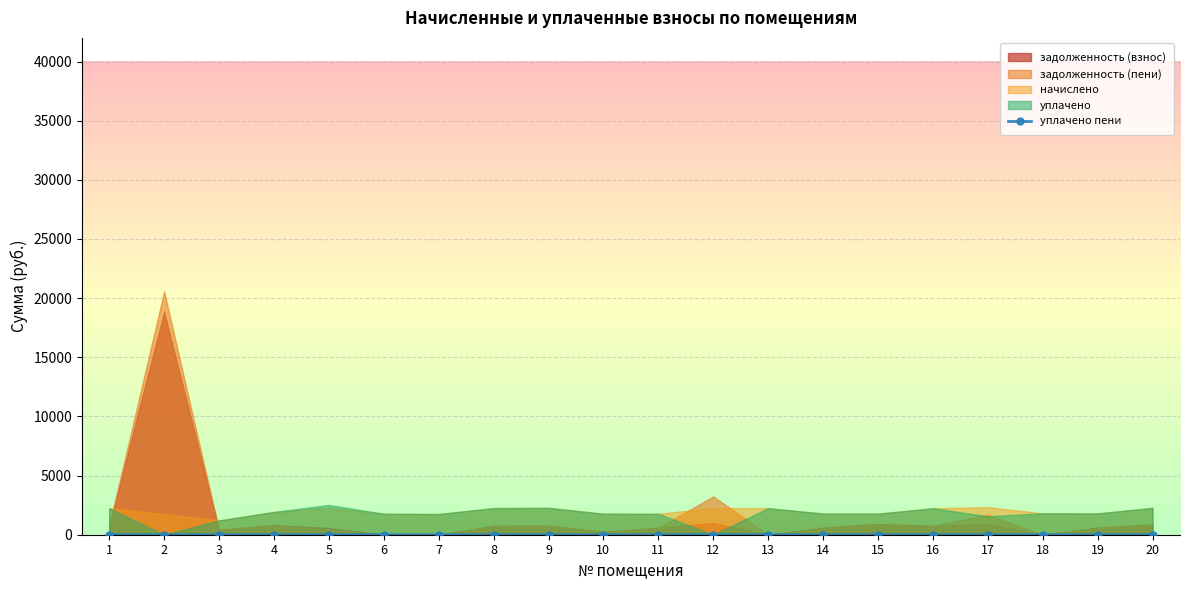

Does the chart display data point markers on the line(s)?

Yes